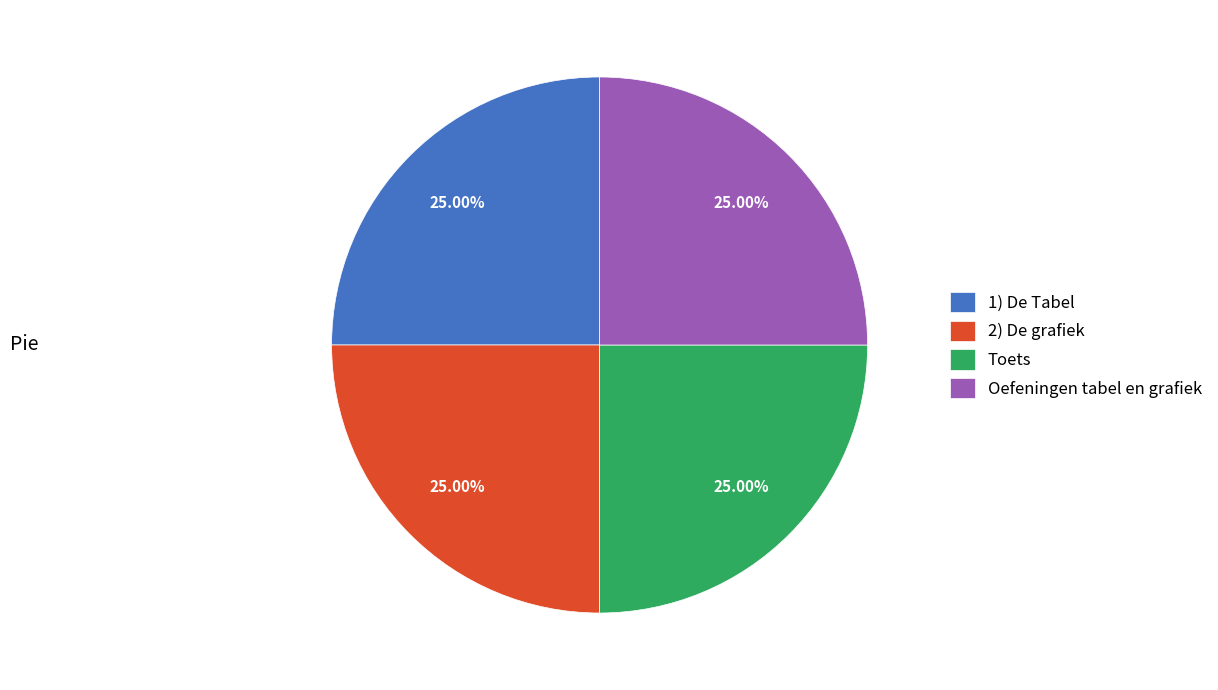

How much of the chart is everything except Toets?

75.0%